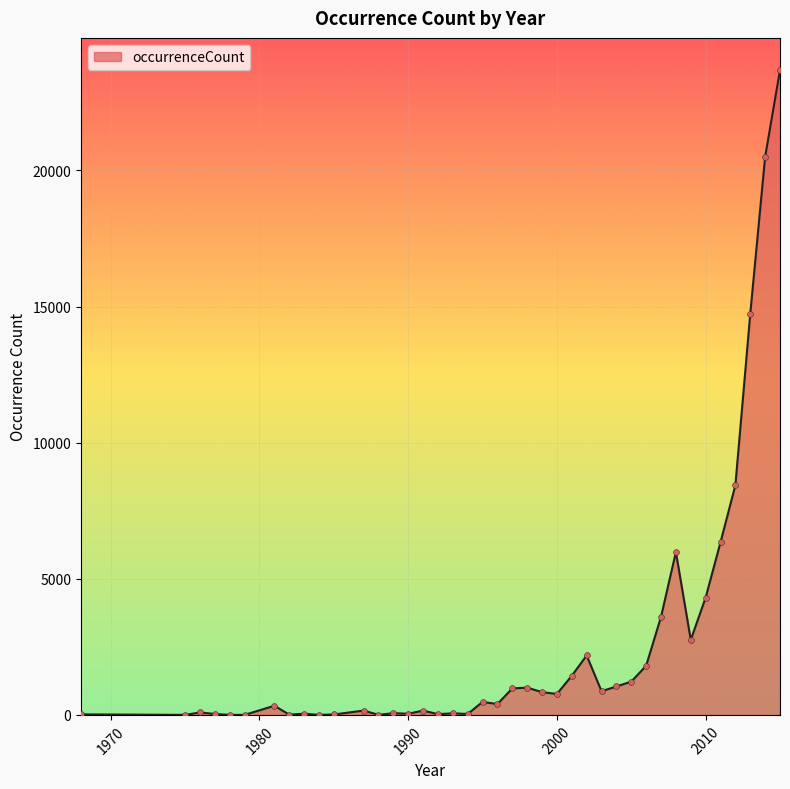

How many lines are shown in the chart?

1